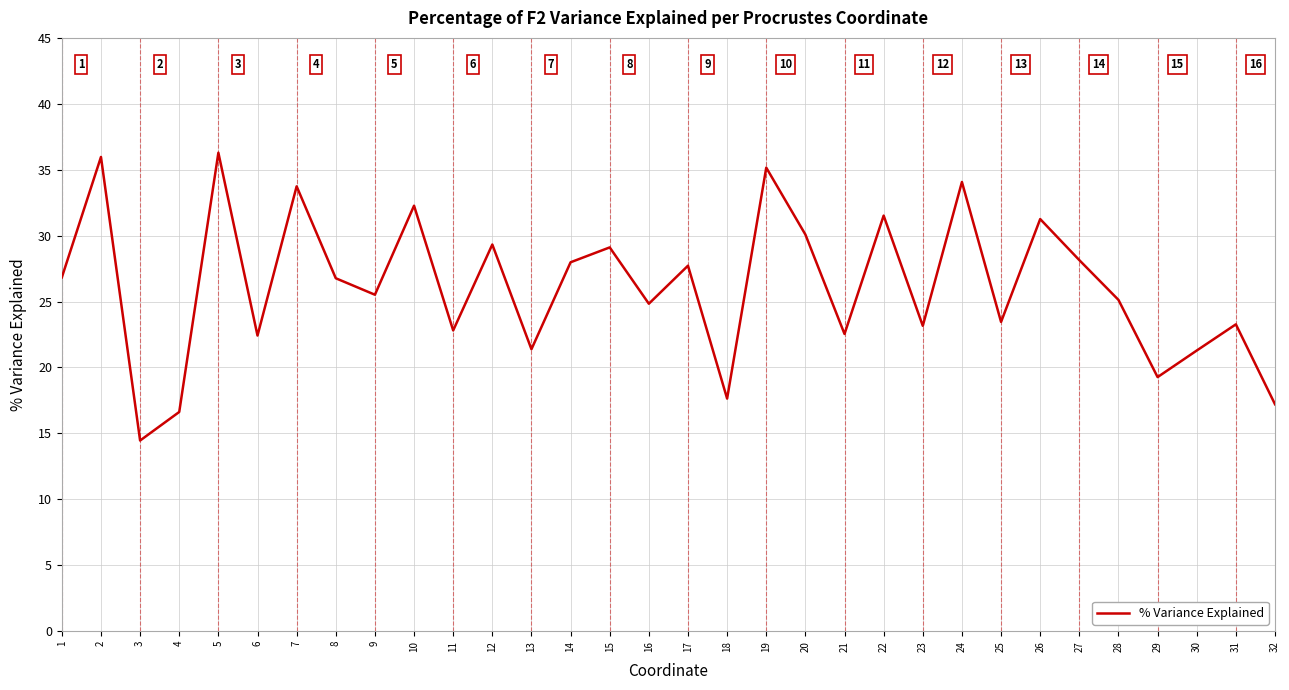

What is the greatest value displayed?

36.3